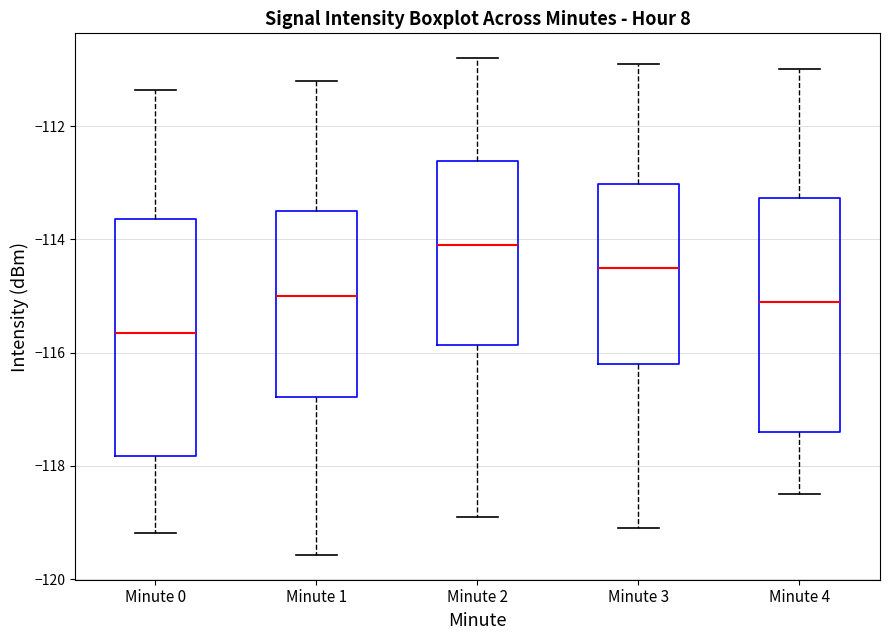

Which box's median line is the lowest?

Minute 0